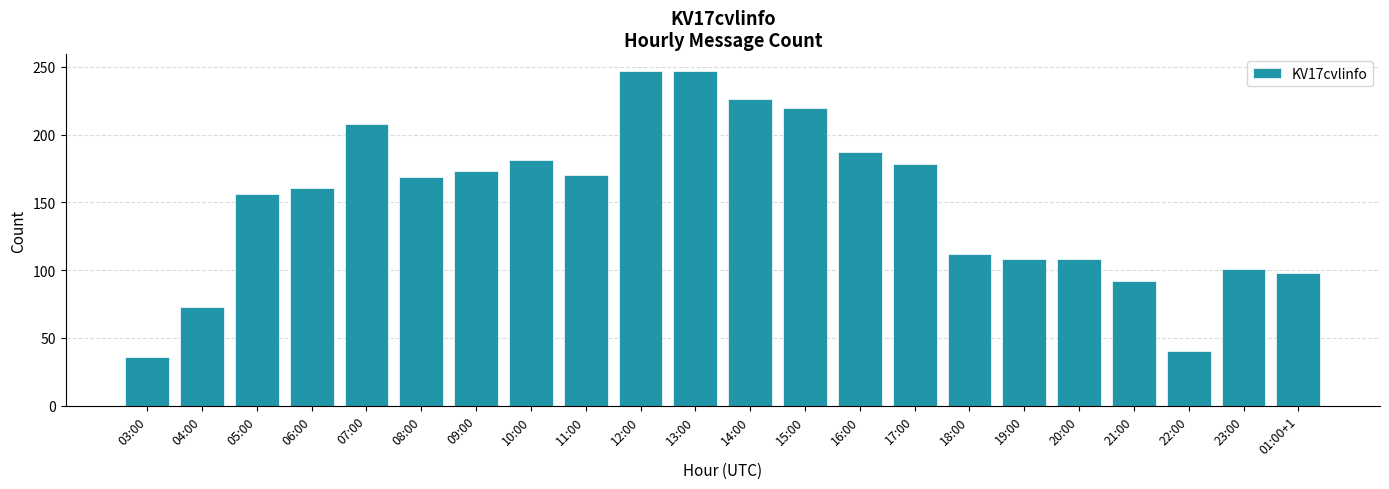

What is the minimum value shown in the chart?

36